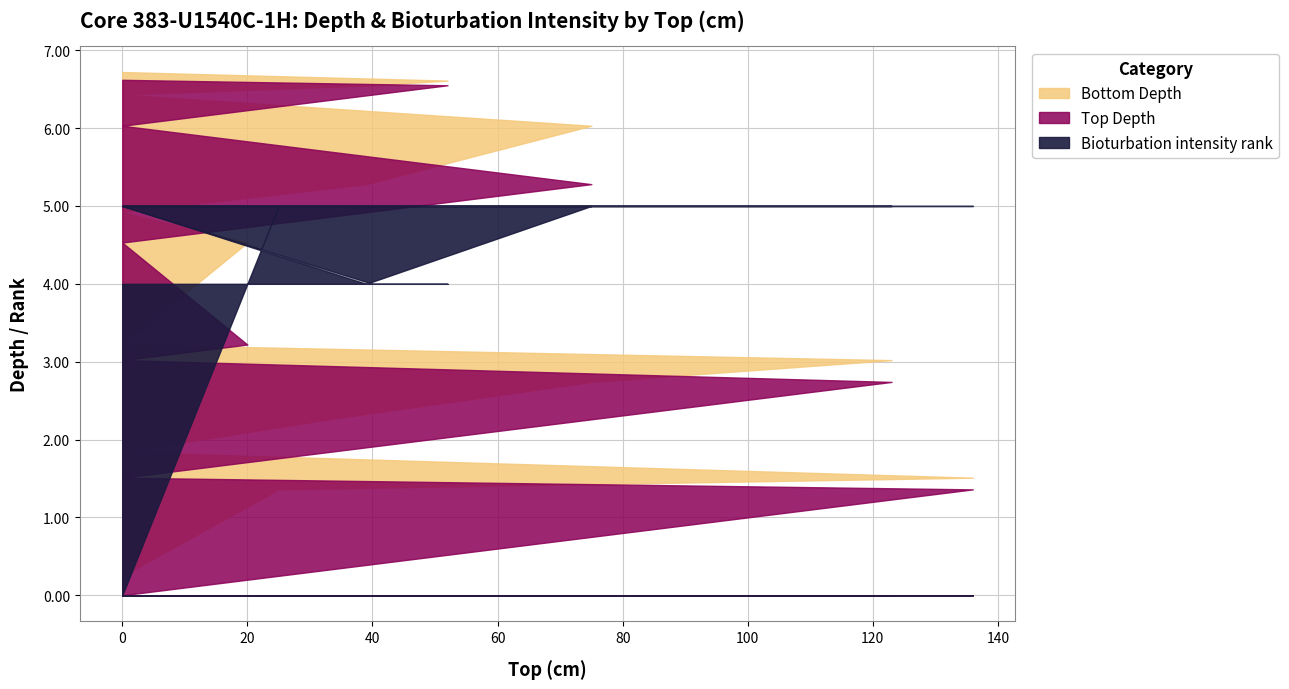

Does the chart display data point markers on the line(s)?

No